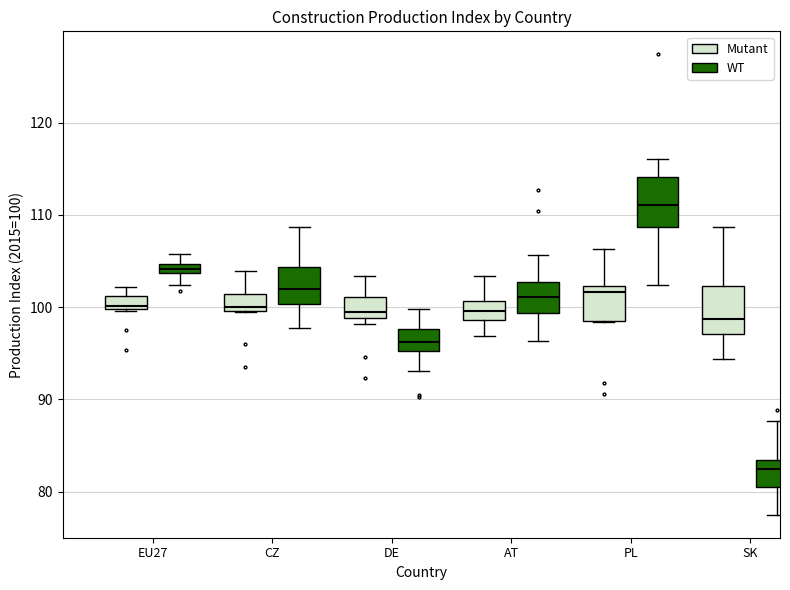

Which box has the highest median line?

PL (WT)